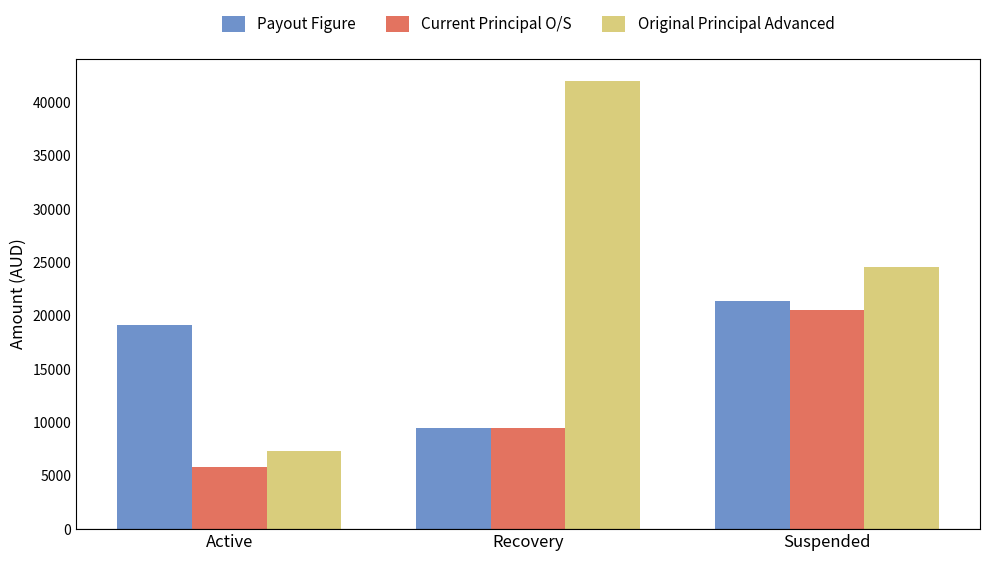

Count the number of categories in the chart.

3